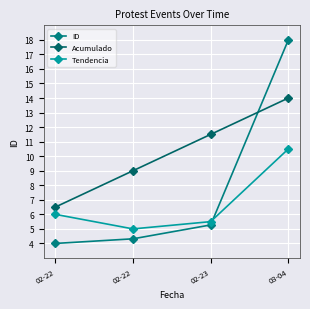

Reading left to right, extract all data points from this chart.

ID: 4.0	4.3	5.3	18.0
Acumulado: 6.5	9.0	11.5	14.0
Tendencia: 6.0	5.0	5.5	10.5